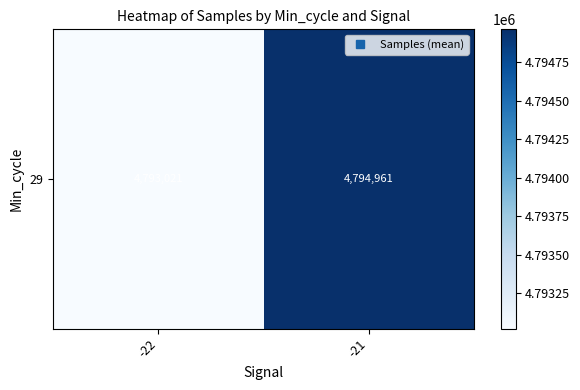

What is the maximum value shown in the chart?

4794962.0